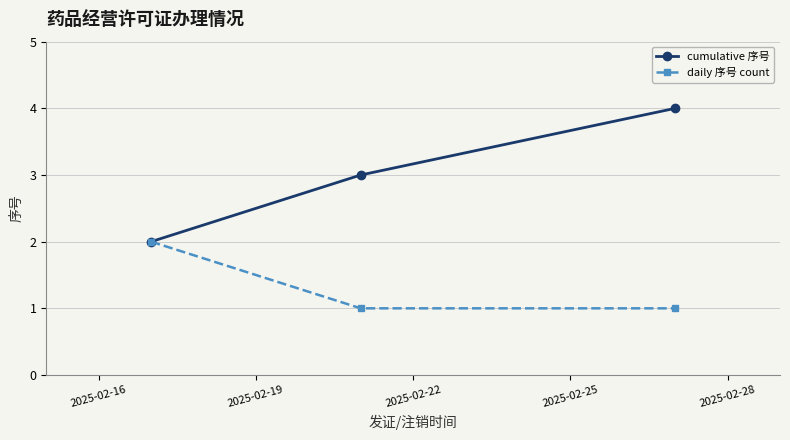

What is the difference between the maximum and minimum values in the daily 序号 count series?

1